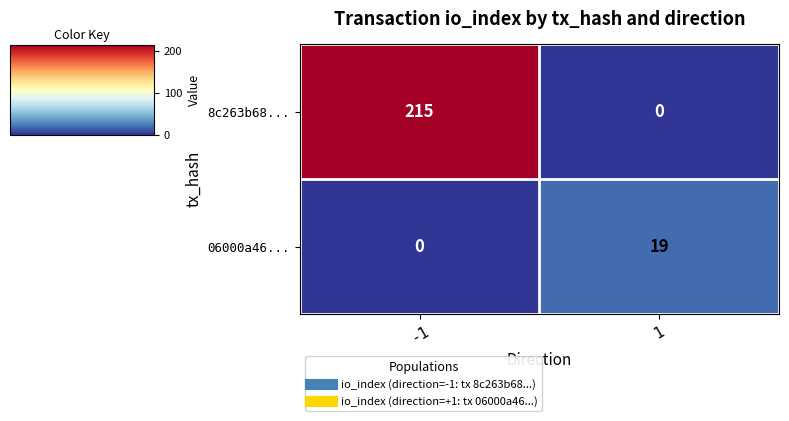

Which series has the largest total across all categories?

8c263b68...